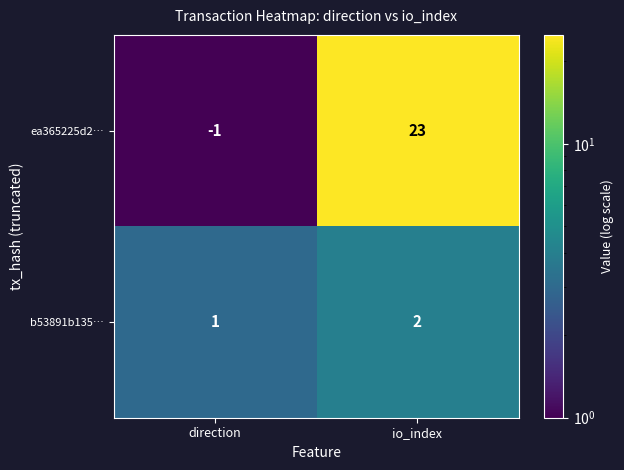

At which label is ea365225d2… closest to 11?

direction